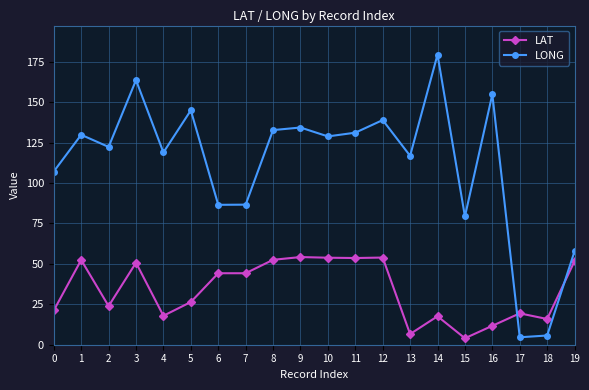

What is the difference between the LAT values at 11 and 17?

34.2